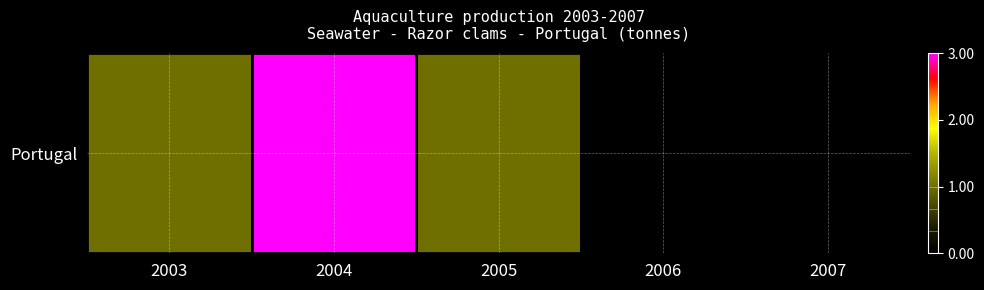

Reading left to right, list all the values displayed in this chart.

1	3	1	0	0